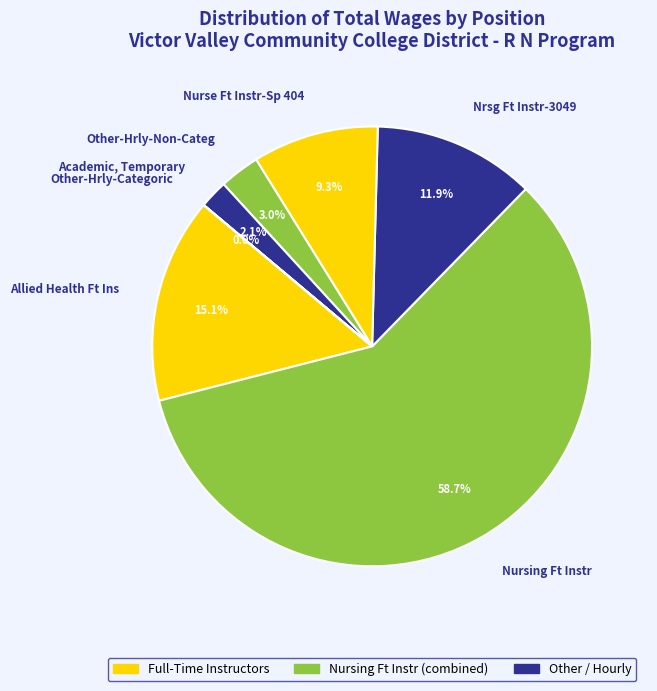

Does any single category account for the majority?

Yes